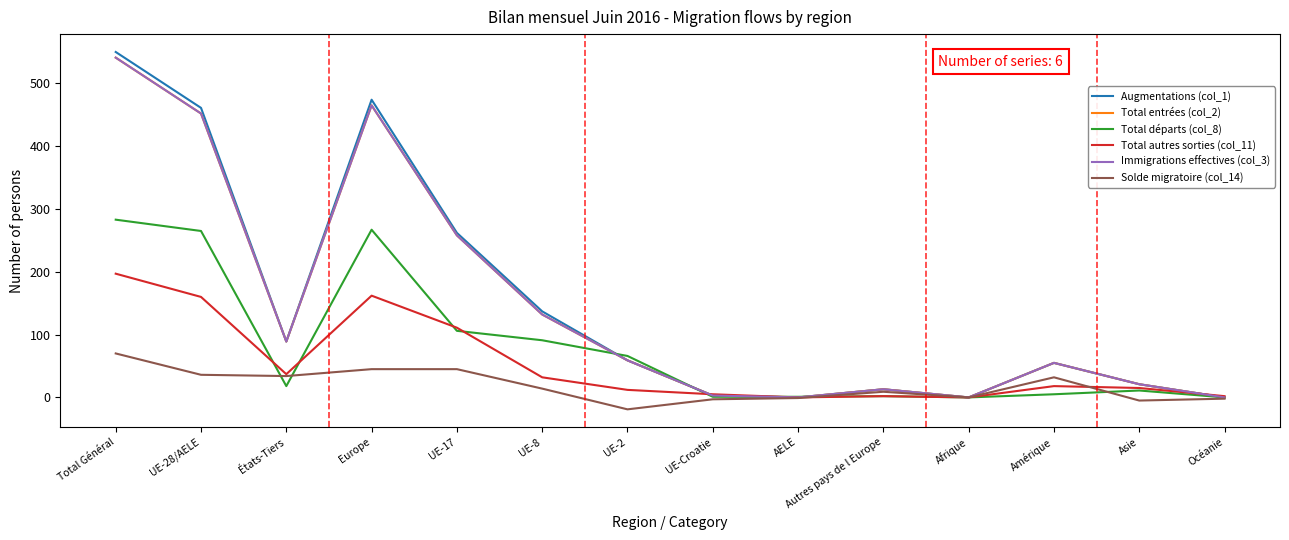

At which category is the sum across all series the highest?

Total Général